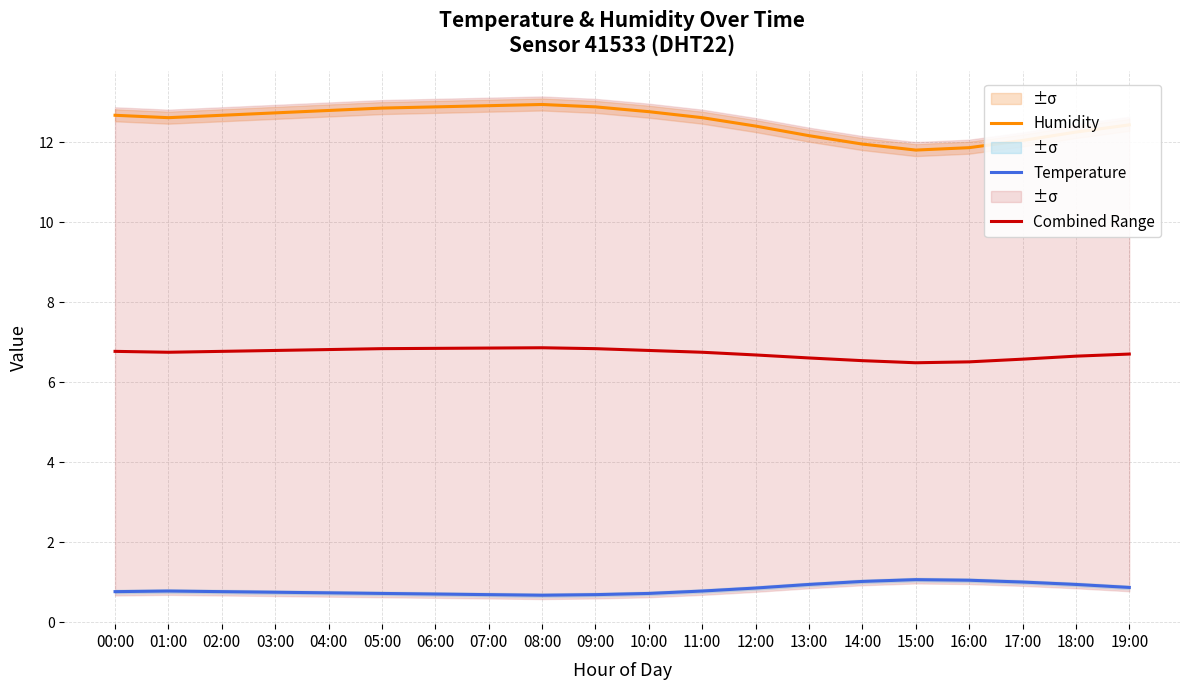

List the series in order of their overall mean, lowest first.

Temperature, Combined Range, Humidity